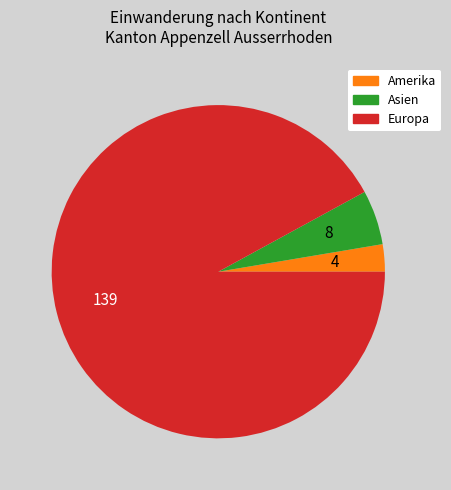

Is there any slice that represents more than half of the pie?

Yes